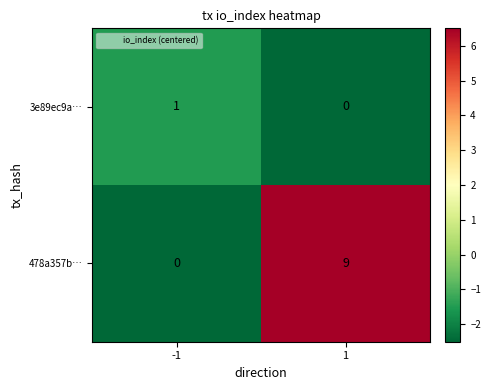

Which series has the widest spread of values?

478a357b…